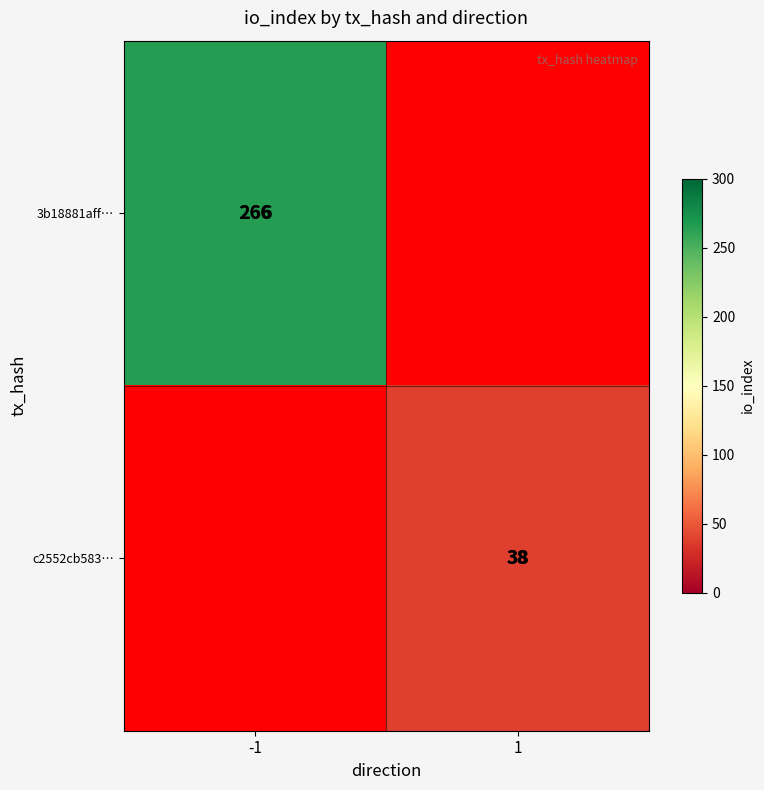

What is the minimum value shown in the chart?

38.0